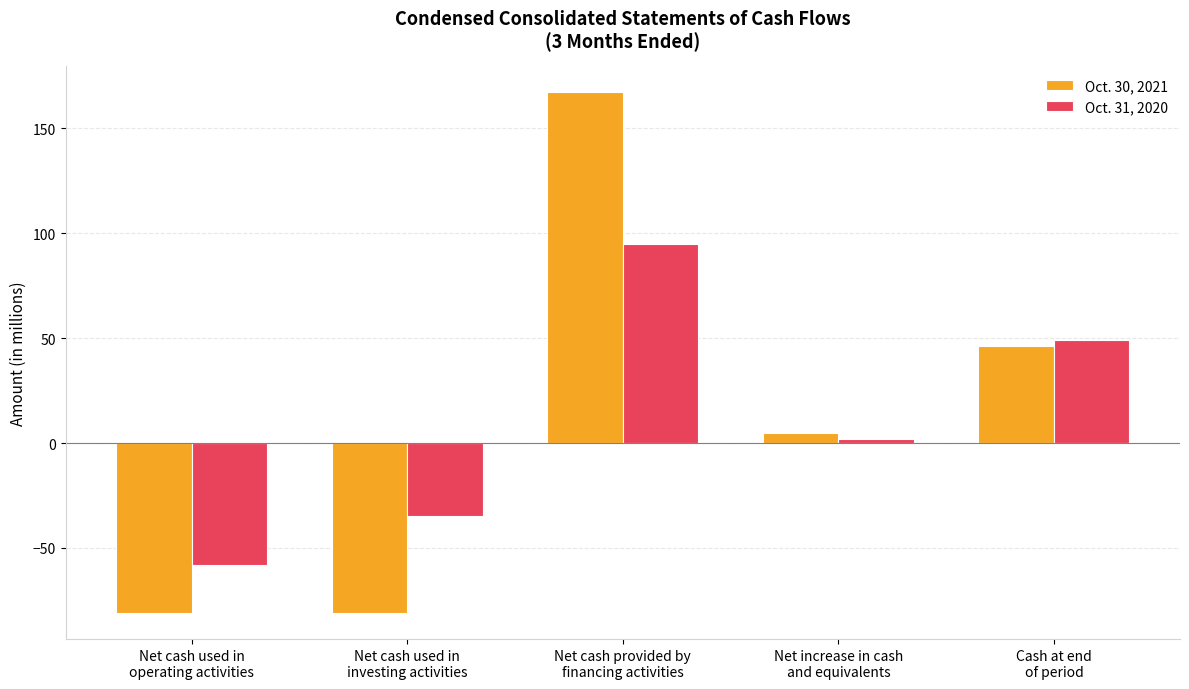

Which series has the largest range (max minus min)?

Oct. 30, 2021